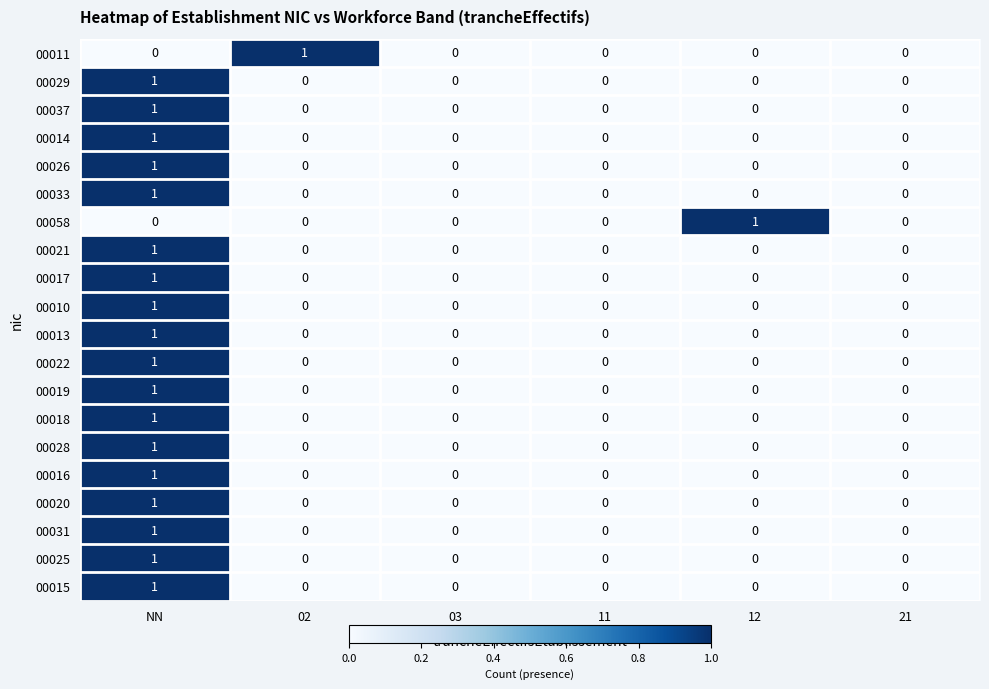

What is the total value across all series at NN?

18